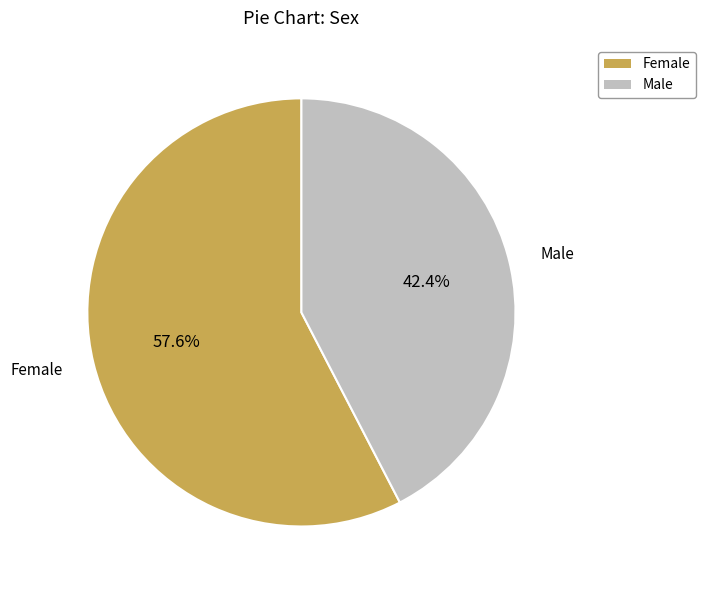

To the nearest percent, what is the average slice percentage?

50%